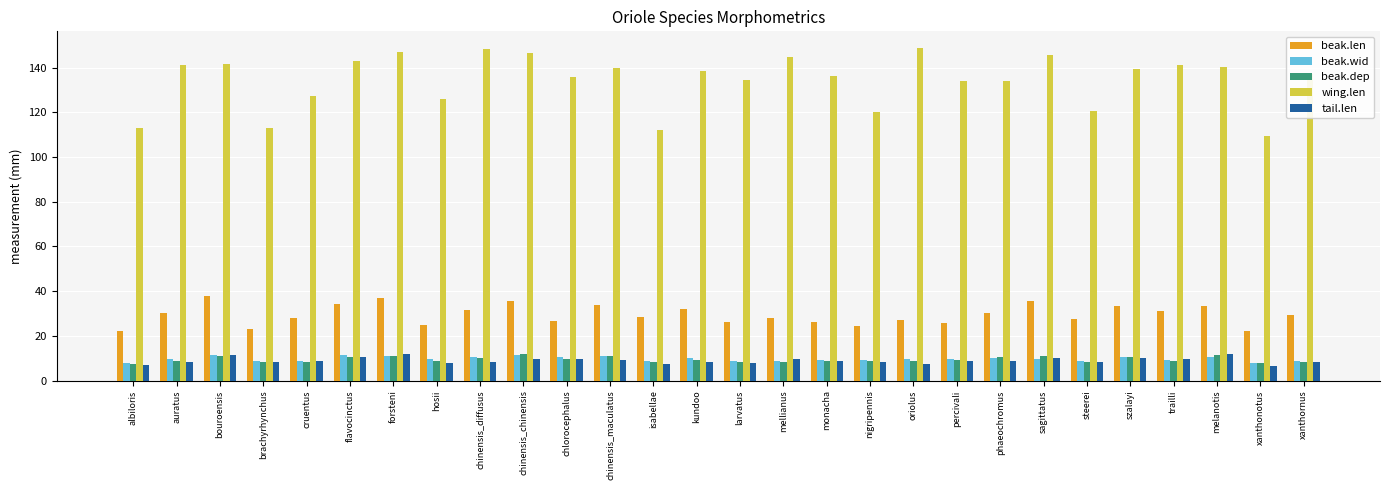

The value of tail.len at cruentus is 8.6. True or false?

True